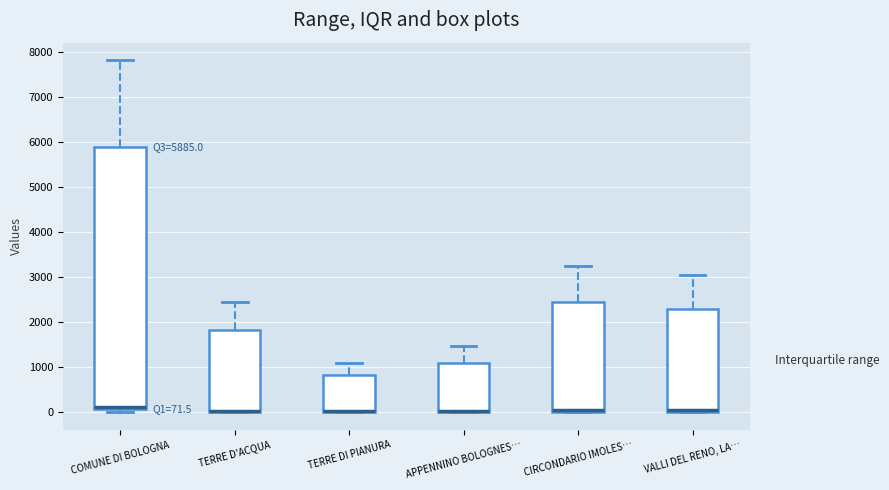

Which box is the tallest, from its lower edge to its upper edge?

COMUNE DI BOLOGNA